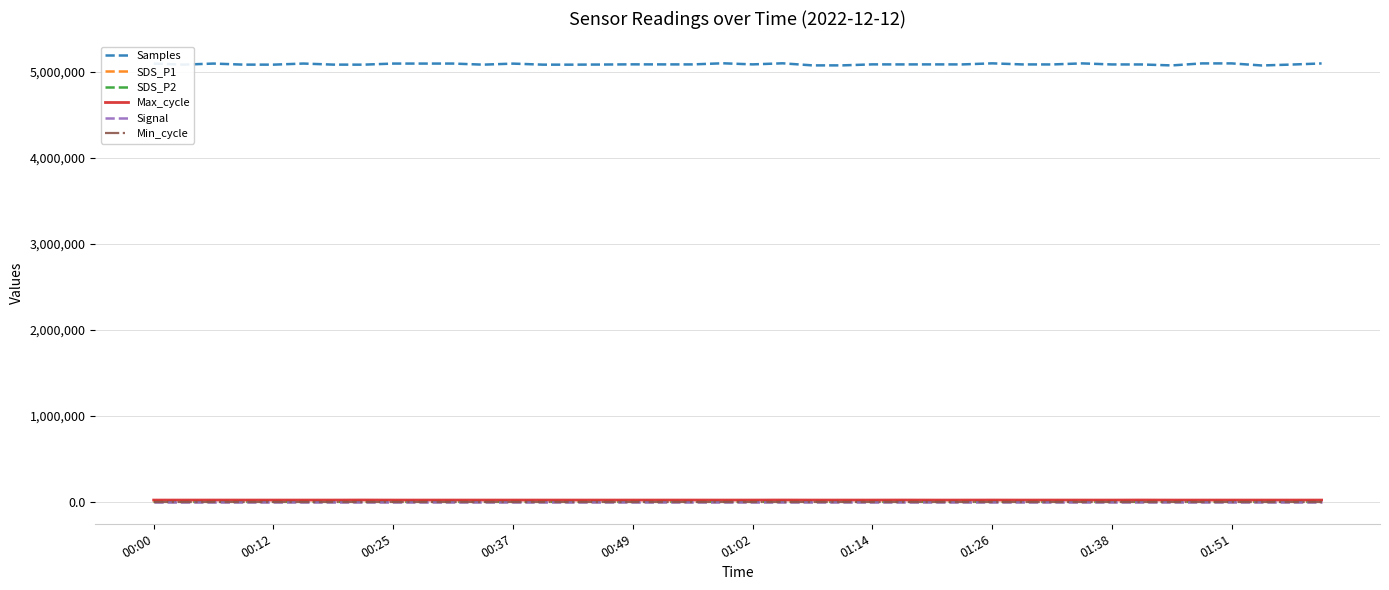

Which series has the widest spread of values?

Samples